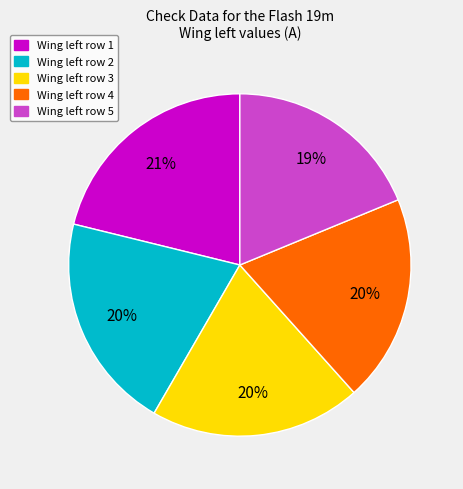

Is there a majority slice in this chart?

No